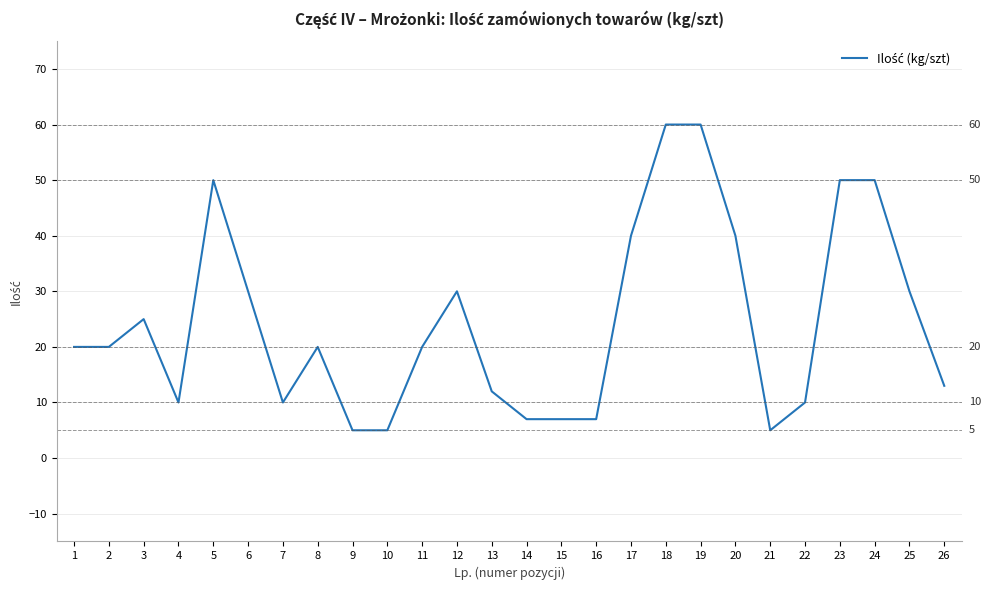

What is the greatest value displayed?

60